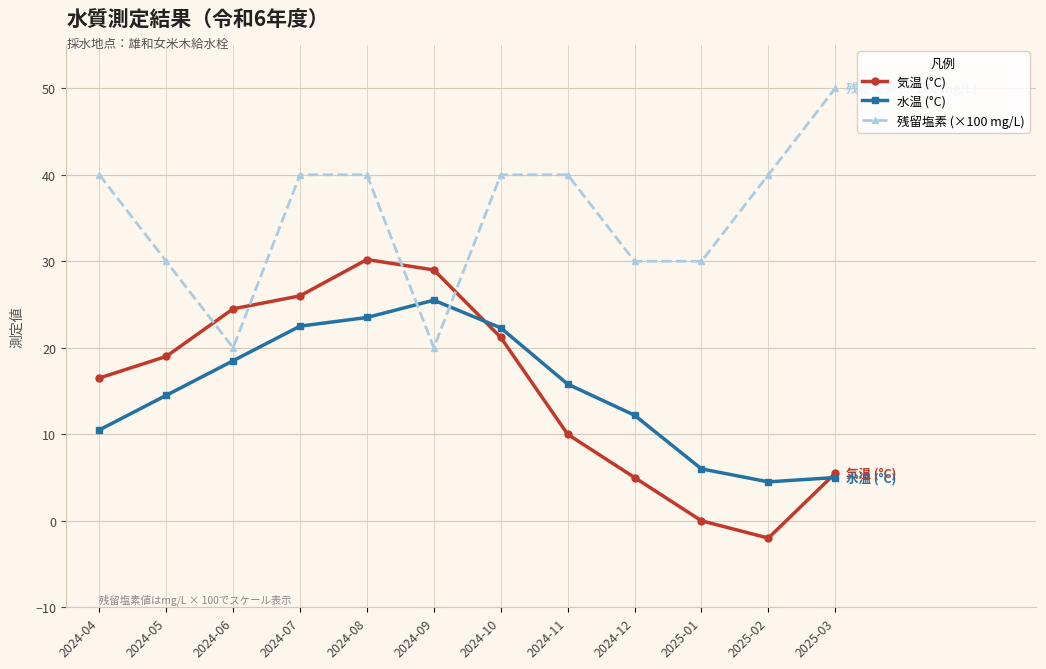

What is the label of the 6th point from the left?

2024-09